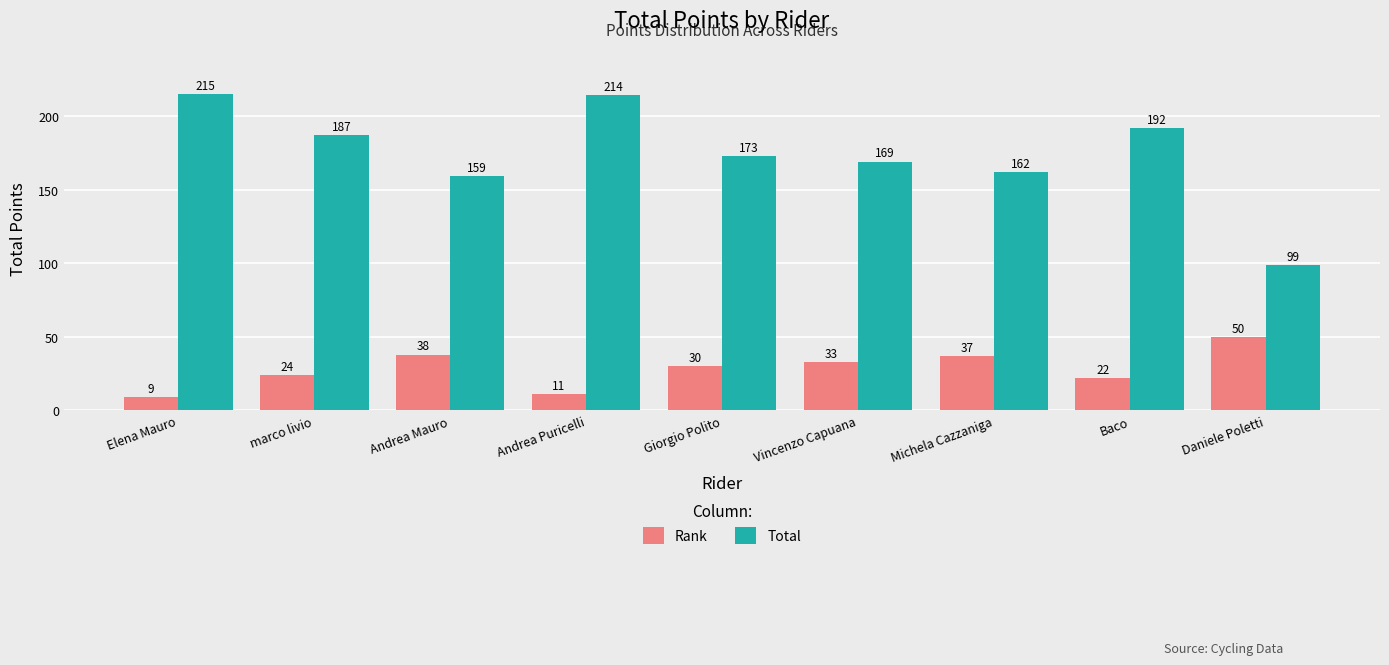

How many groups of bars are there?

9